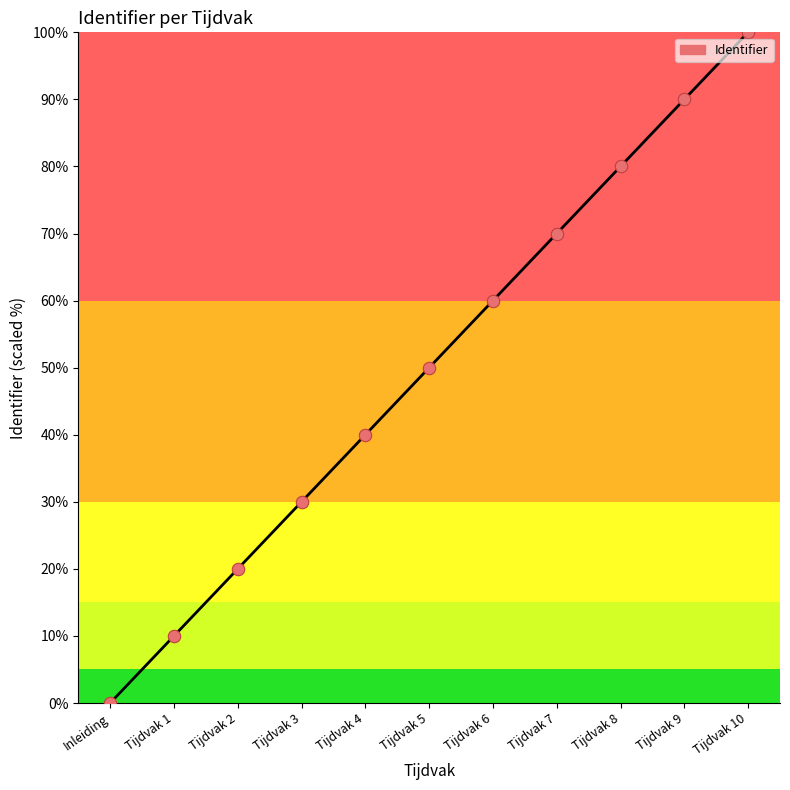

Which has a higher value, Tijdvak 7 or Tijdvak 9?

Tijdvak 9